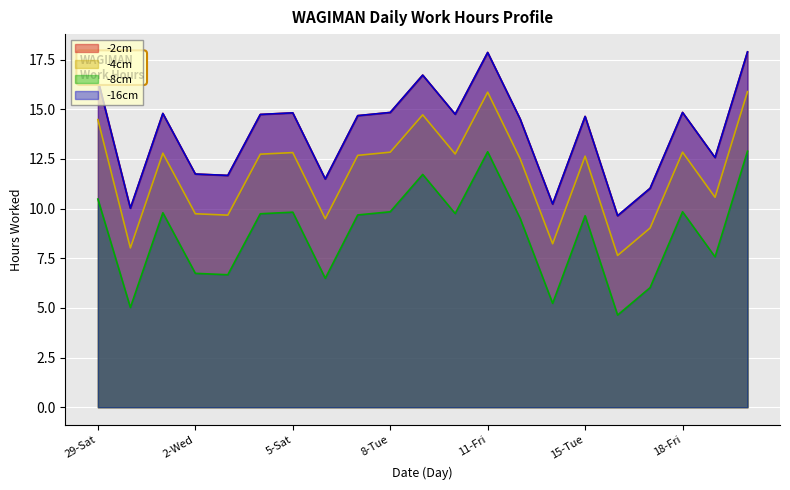

How many values in the -8cm series are below 9?

8